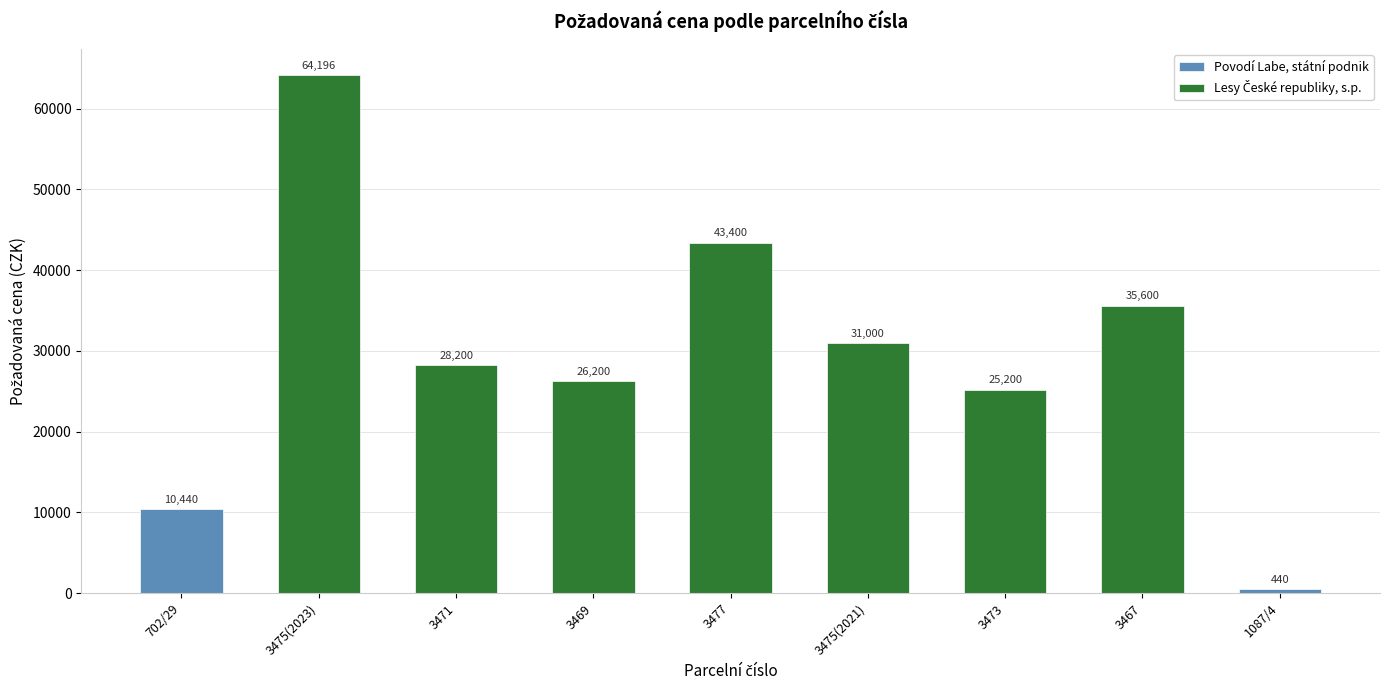

Rank the categories by value from lowest to highest.

1087/4, 702/29, 3473, 3469, 3471, 3475(2021), 3467, 3477, 3475(2023)